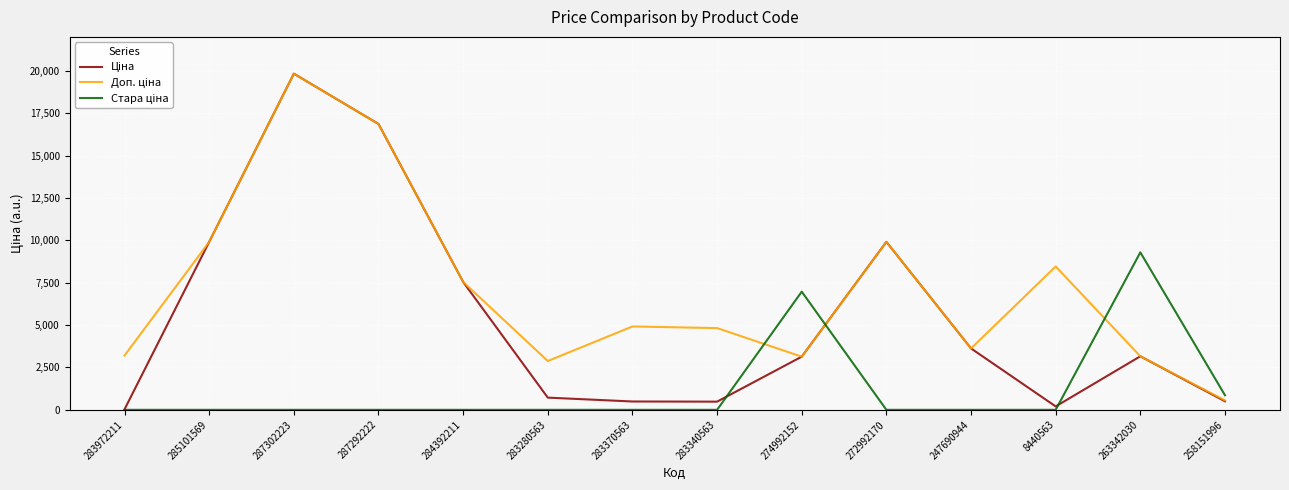

What is the spread (max minus min) of values at 274992152?

3833.9